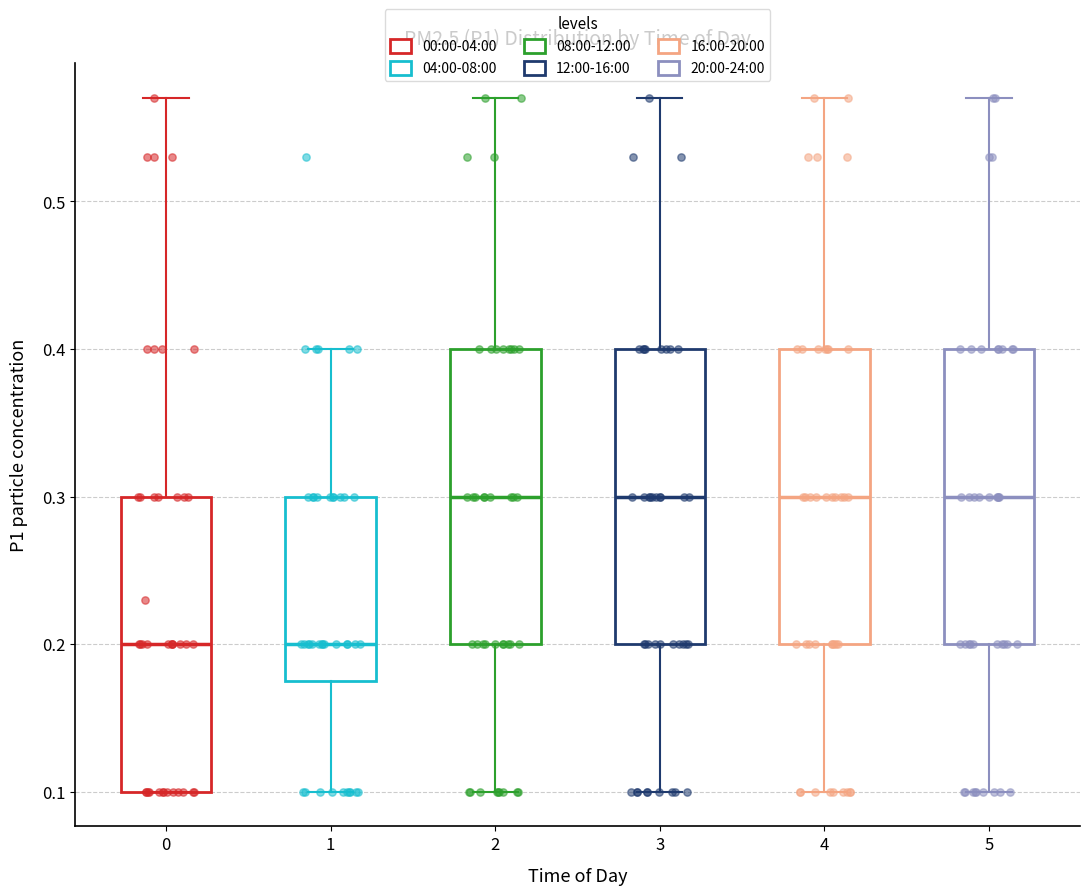

Where does the lower whisker of the box at x = 4 end on the y-axis? The values are not printed on the chart, so give them approximately, as read against the axis.

0.10